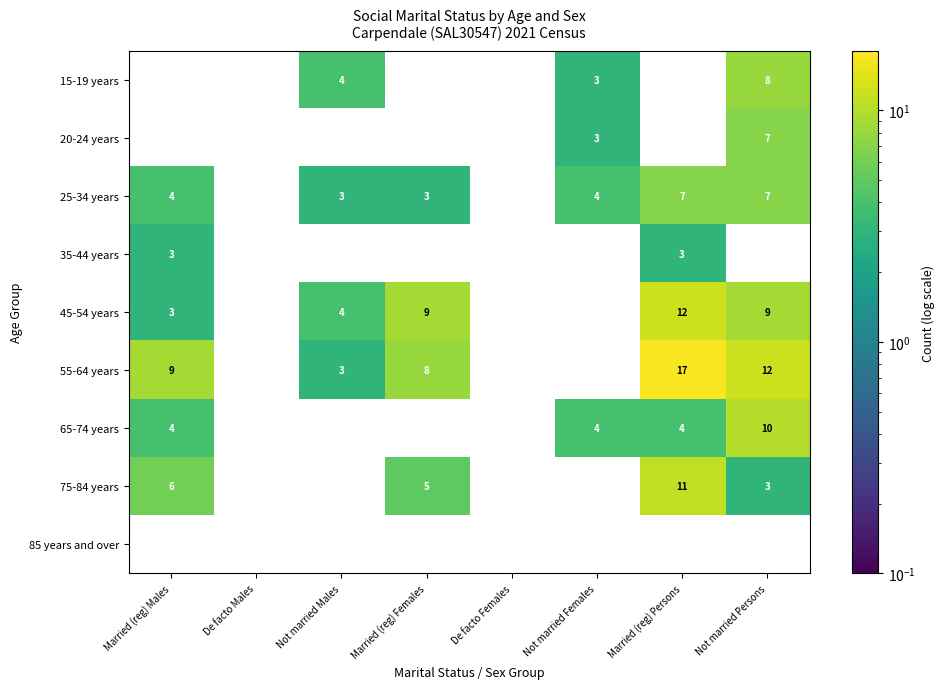

What is the sum of the 65-74 years values at Married (reg) Males and Not married Females?

8